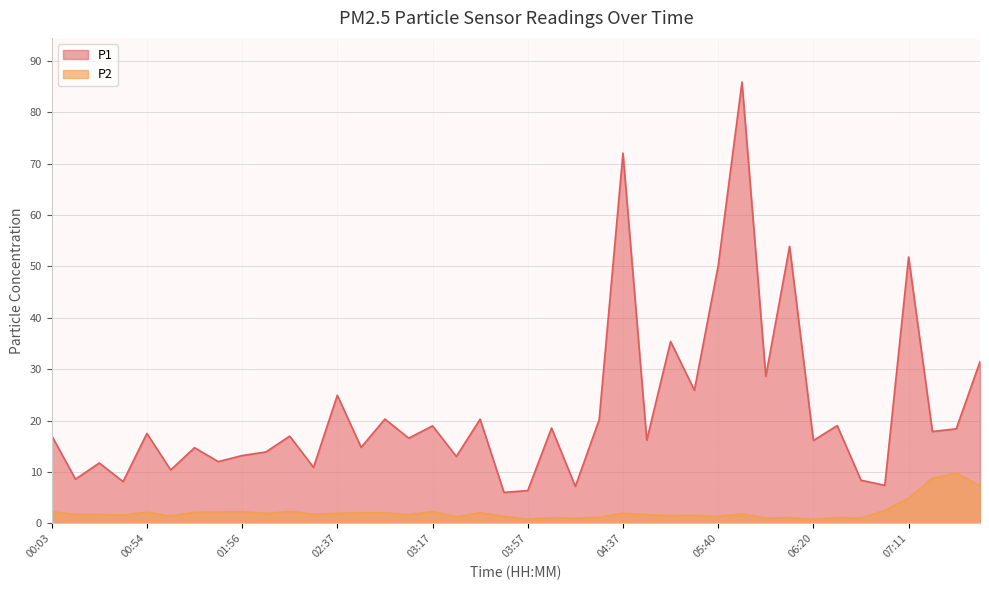

Does the chart have visible grid lines?

Yes